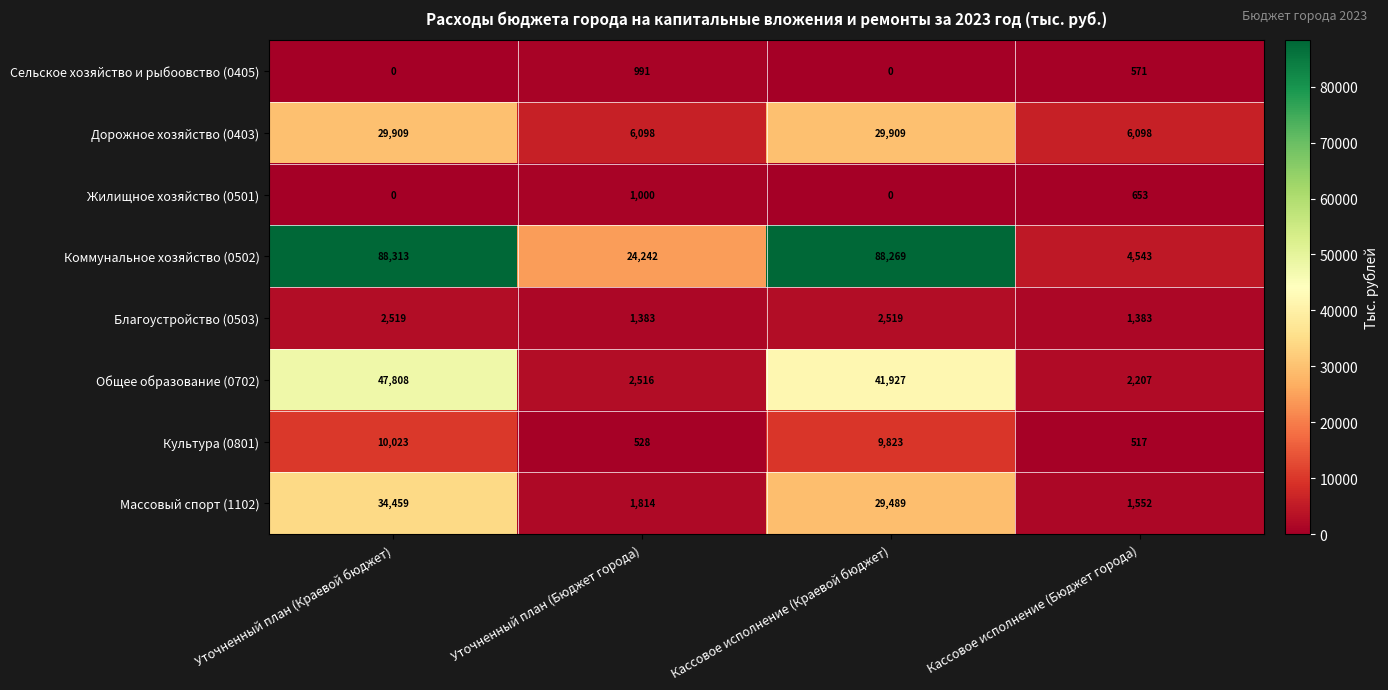

What is the difference between the maximum and minimum values in the Благоустройство (0503) series?

1136